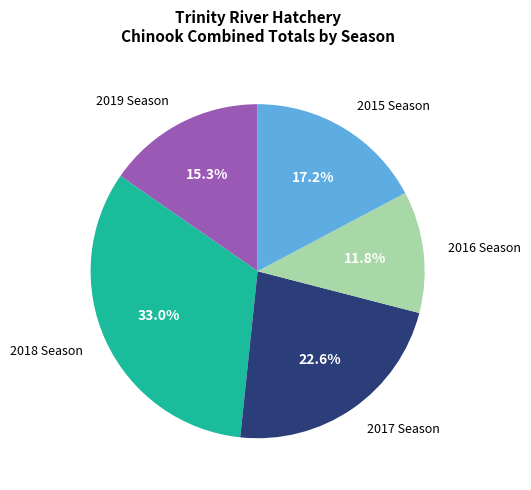

Does any single category account for the majority?

No